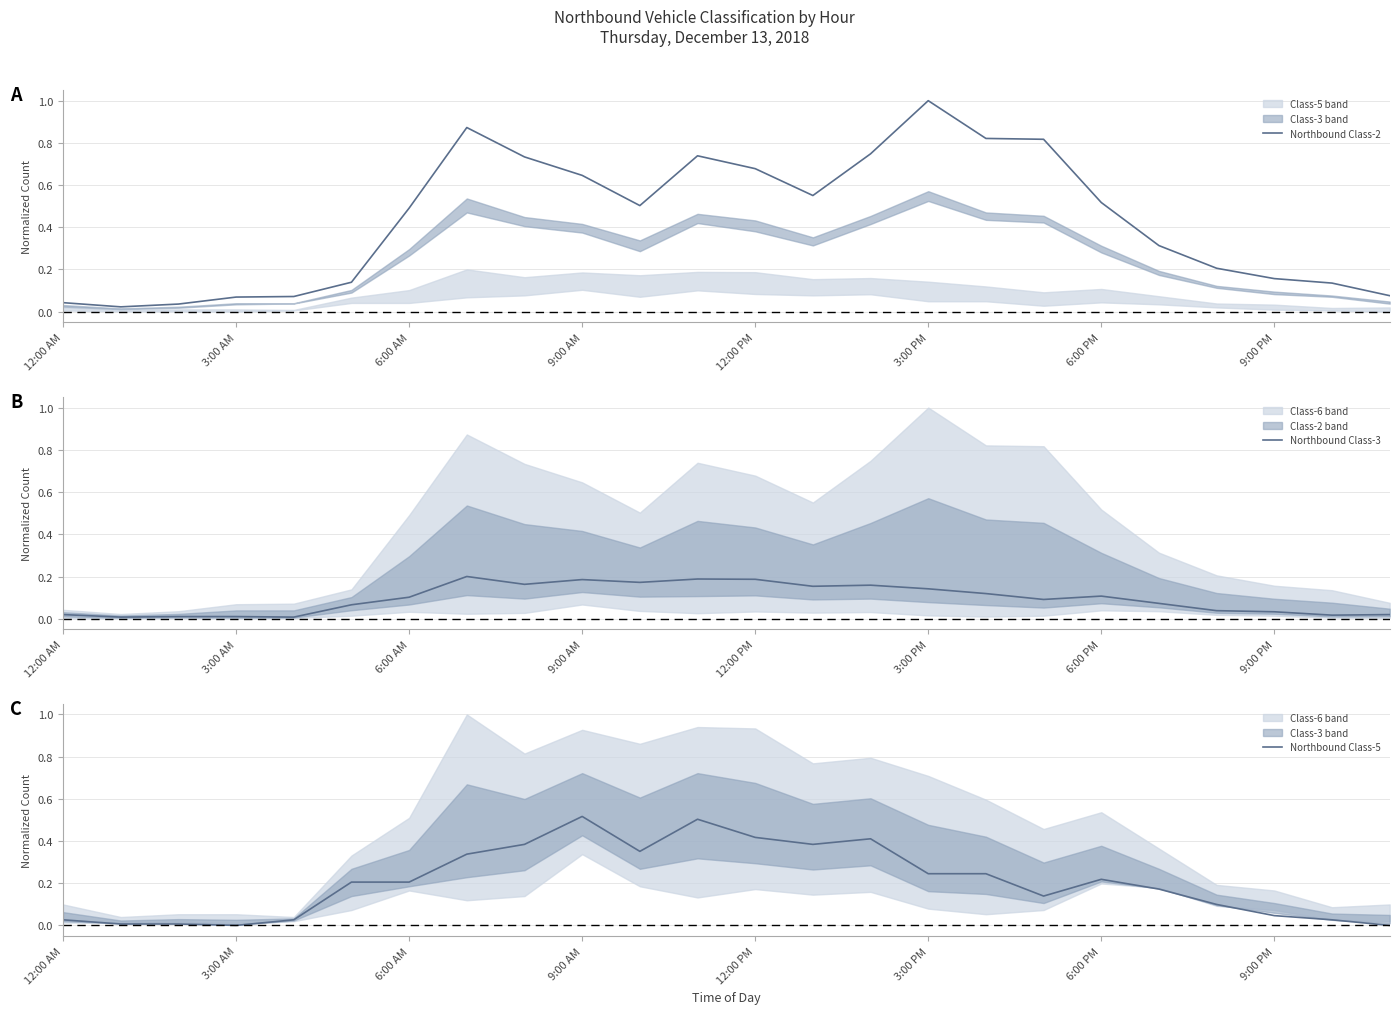

True or false: Northbound Class-3 and Northbound Class-2 intersect in this chart.

False